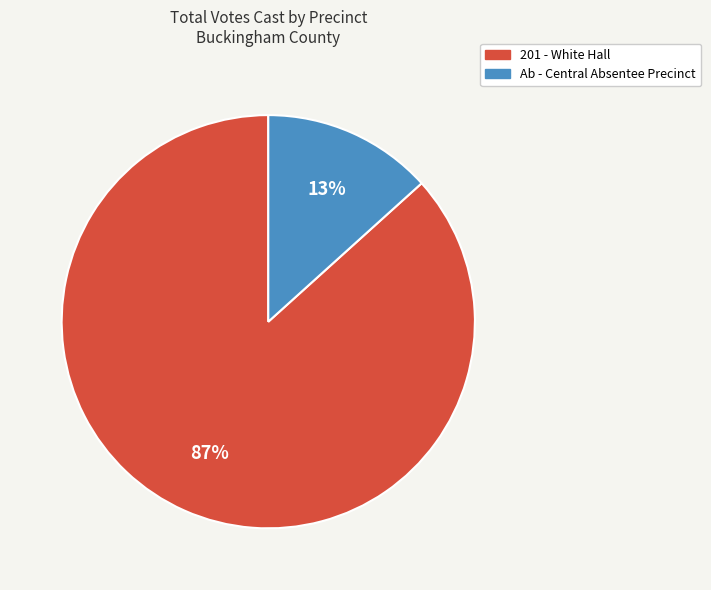

To the nearest percent, what is the average slice percentage?

50%